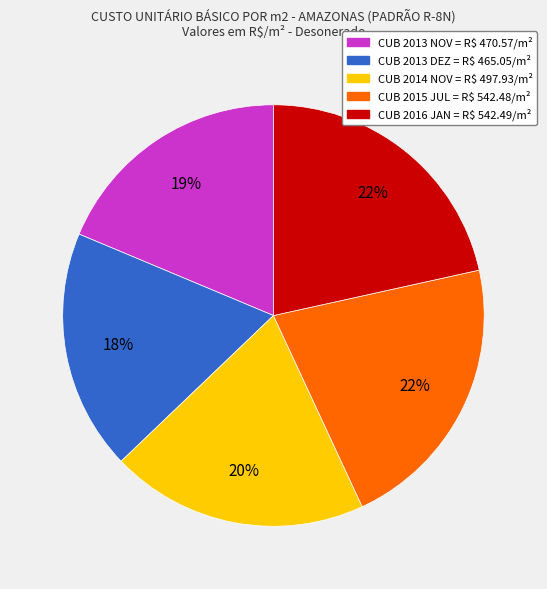

Is there any slice that represents more than half of the pie?

No